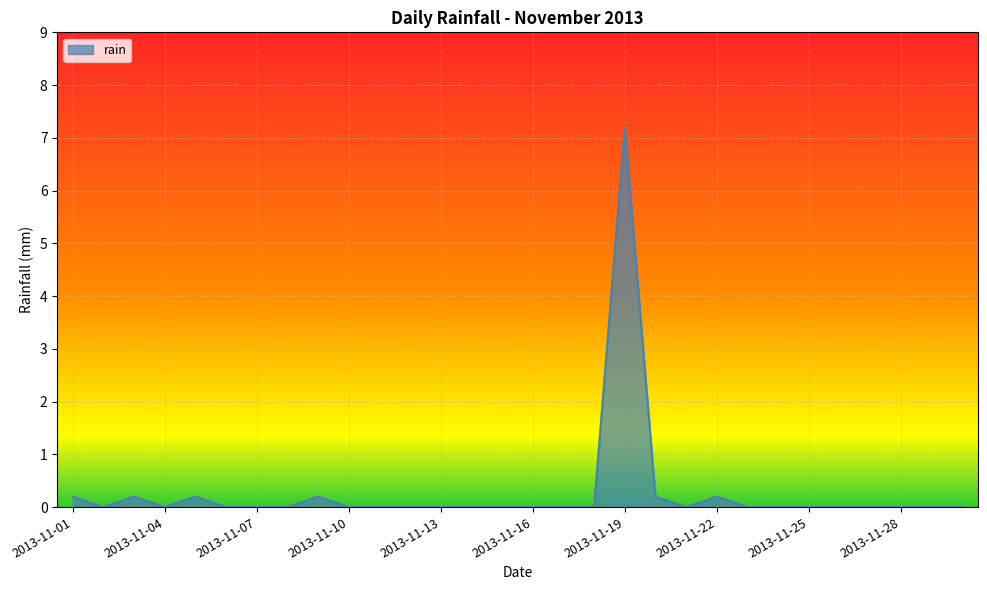

What is the maximum value shown in the chart?

7.2